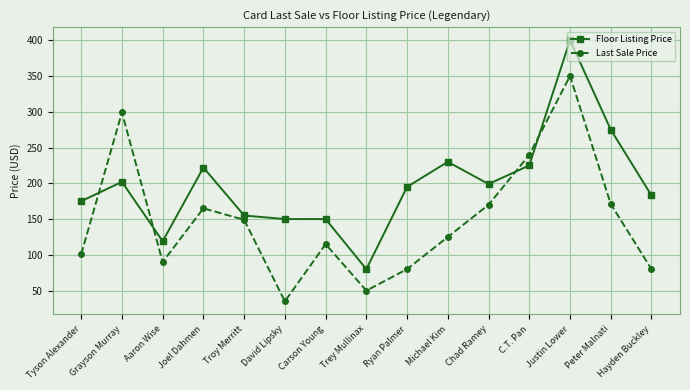

What is the sum of all Last Sale Price values?

2219.7